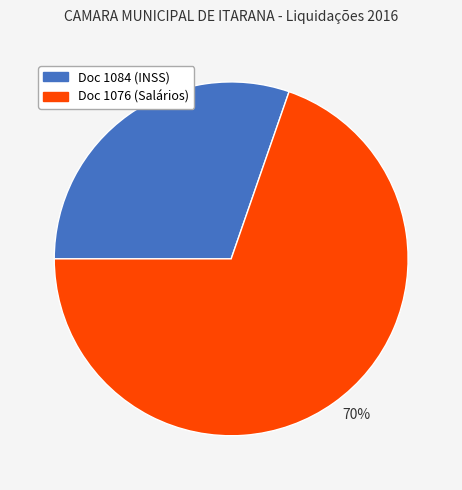

To the nearest percent, what is the average slice percentage?

50%